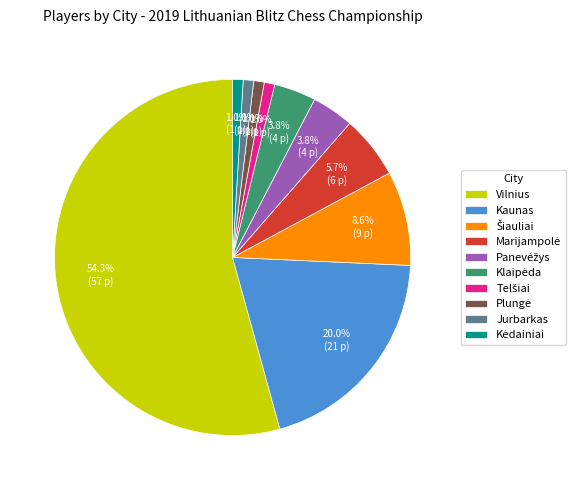

Which slice is the largest?

Vilnius